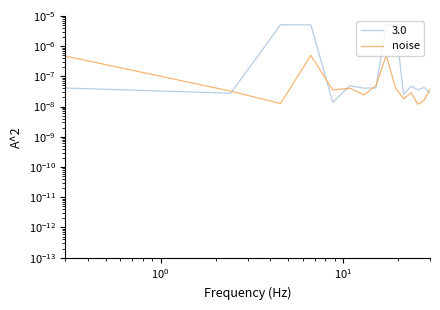

How many lines are shown in the chart?

1